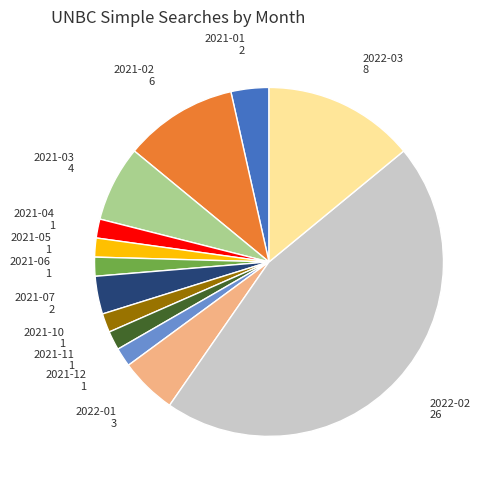

Does any single category account for the majority?

No